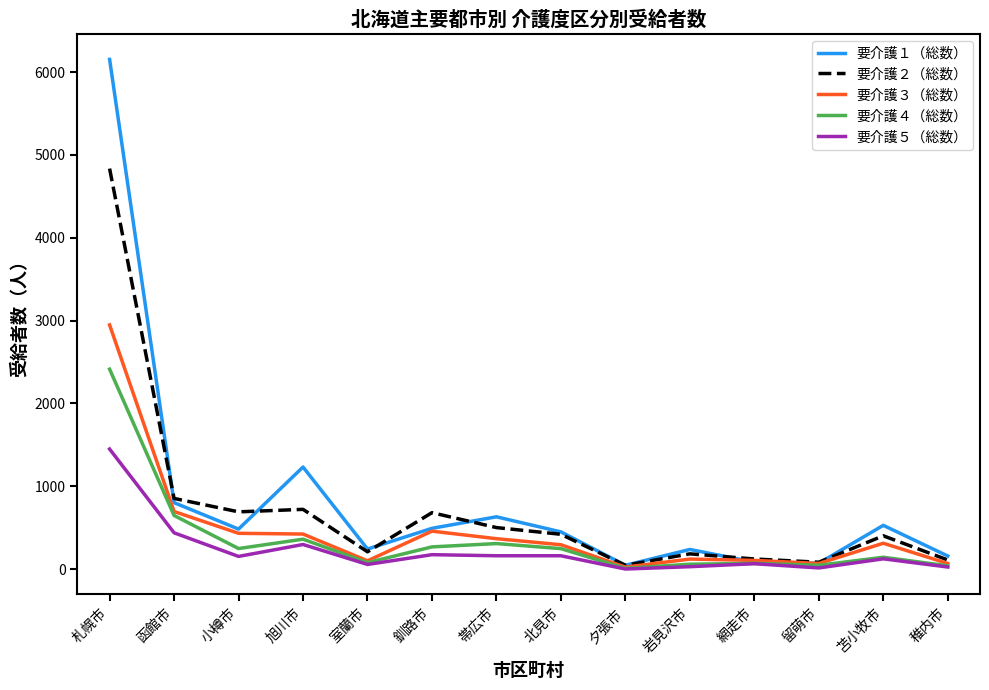

At which category does the chart reach its peak across all series?

札幌市